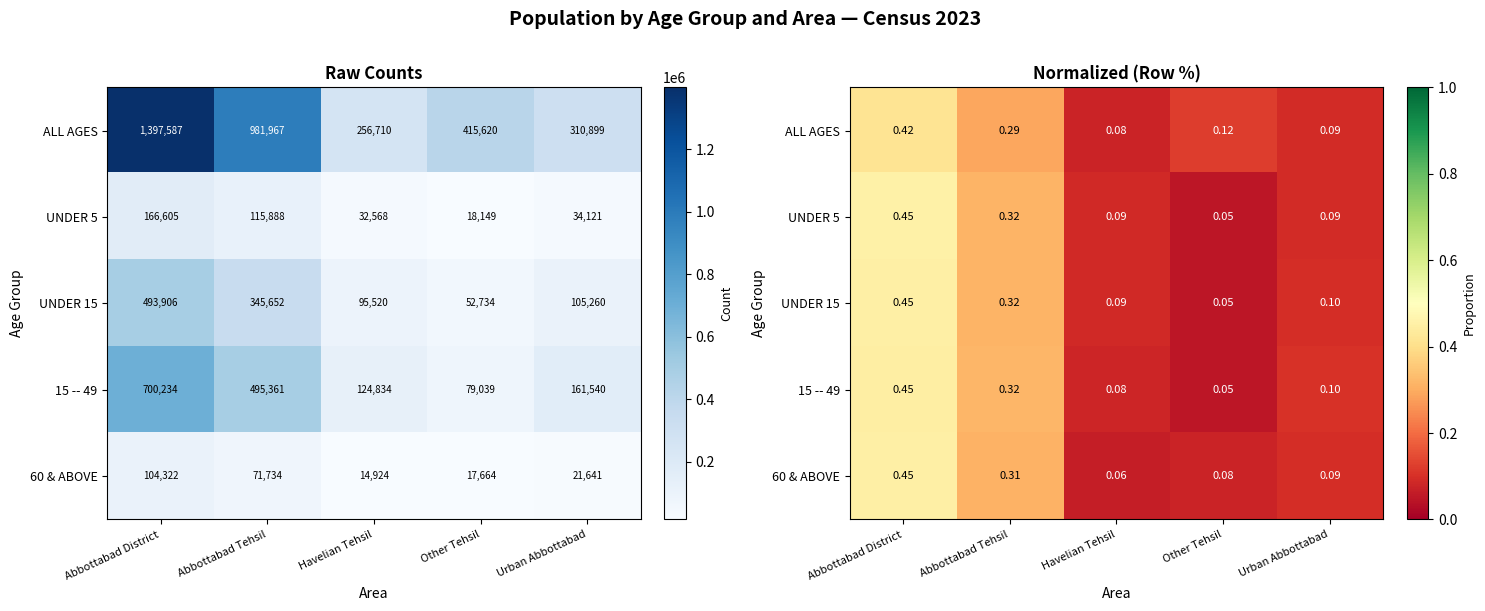

Which series has the largest total across all categories?

ALL AGES